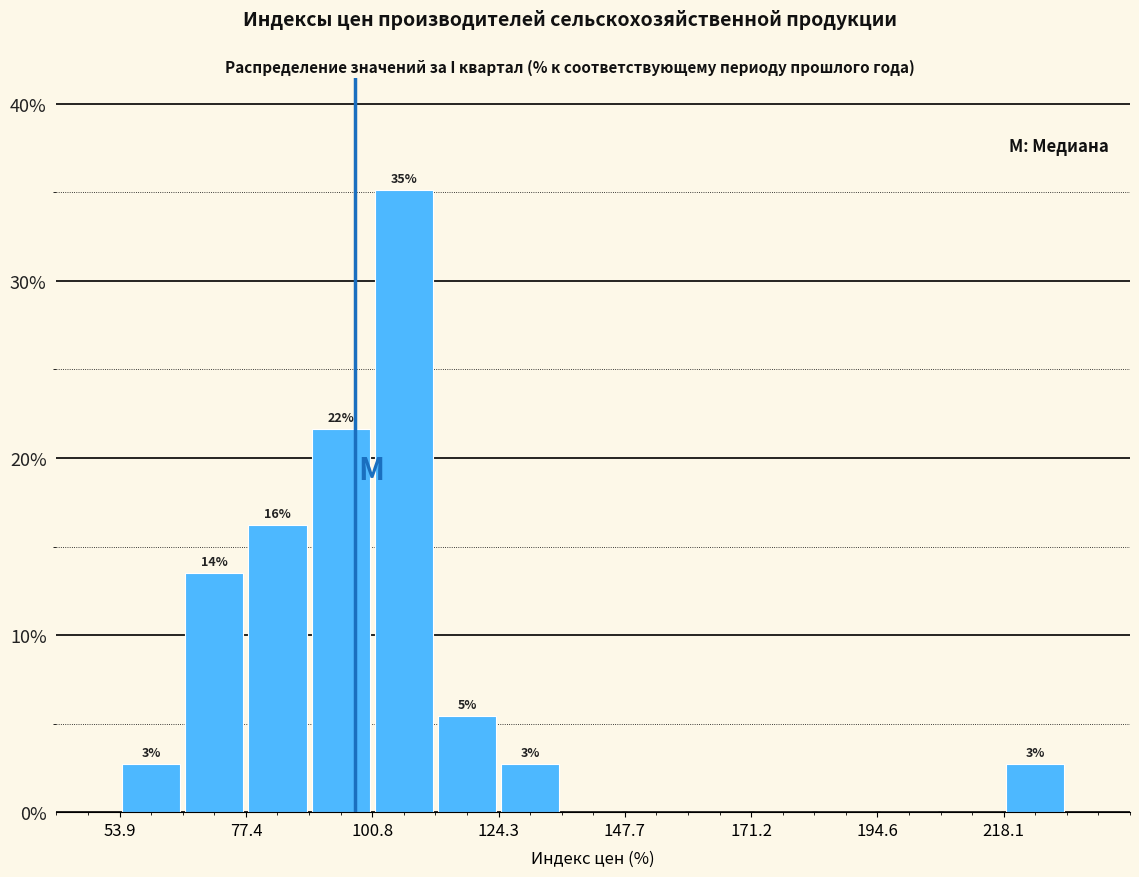

Around what value on the x-axis is the tallest bar? Give the approximate position of its centre, as read against the axis.

105